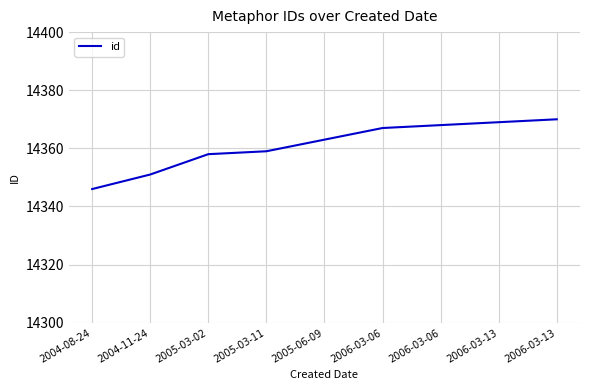

What is the maximum value shown in the chart?

14370